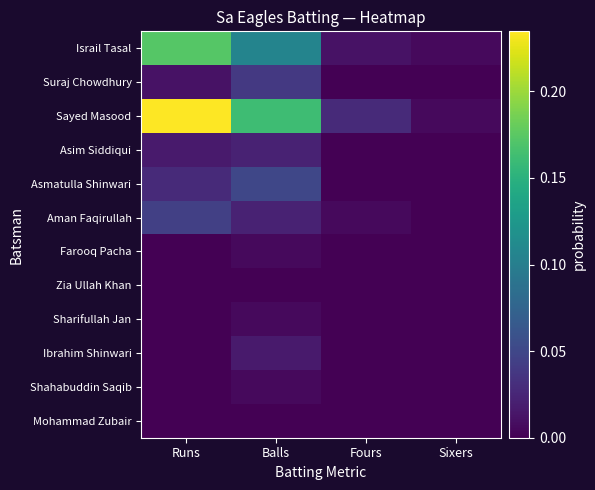

Which has a higher value, Sixers or Runs?

Runs